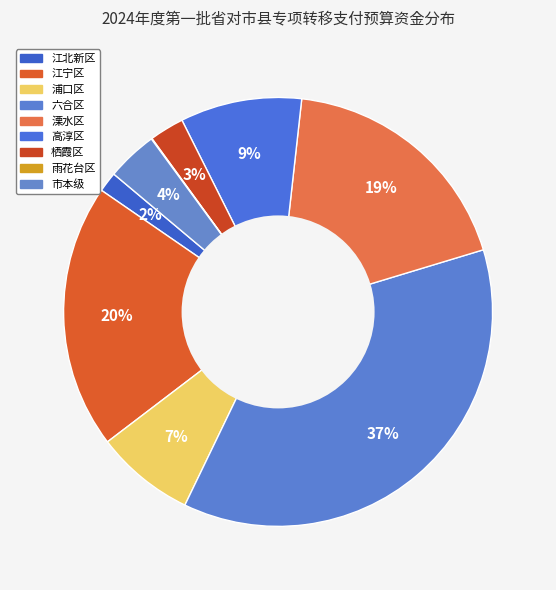

Is the sum of 高淳区 and 江宁区 greater than half?

No